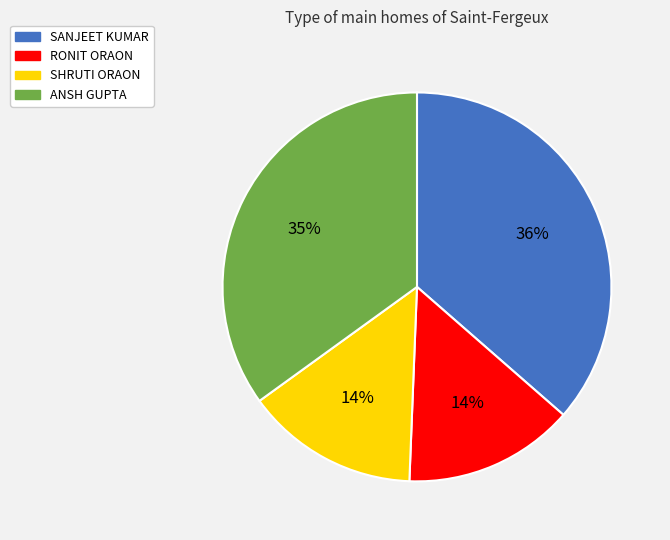

Between SANJEET KUMAR and SHRUTI ORAON, which is larger?

SANJEET KUMAR